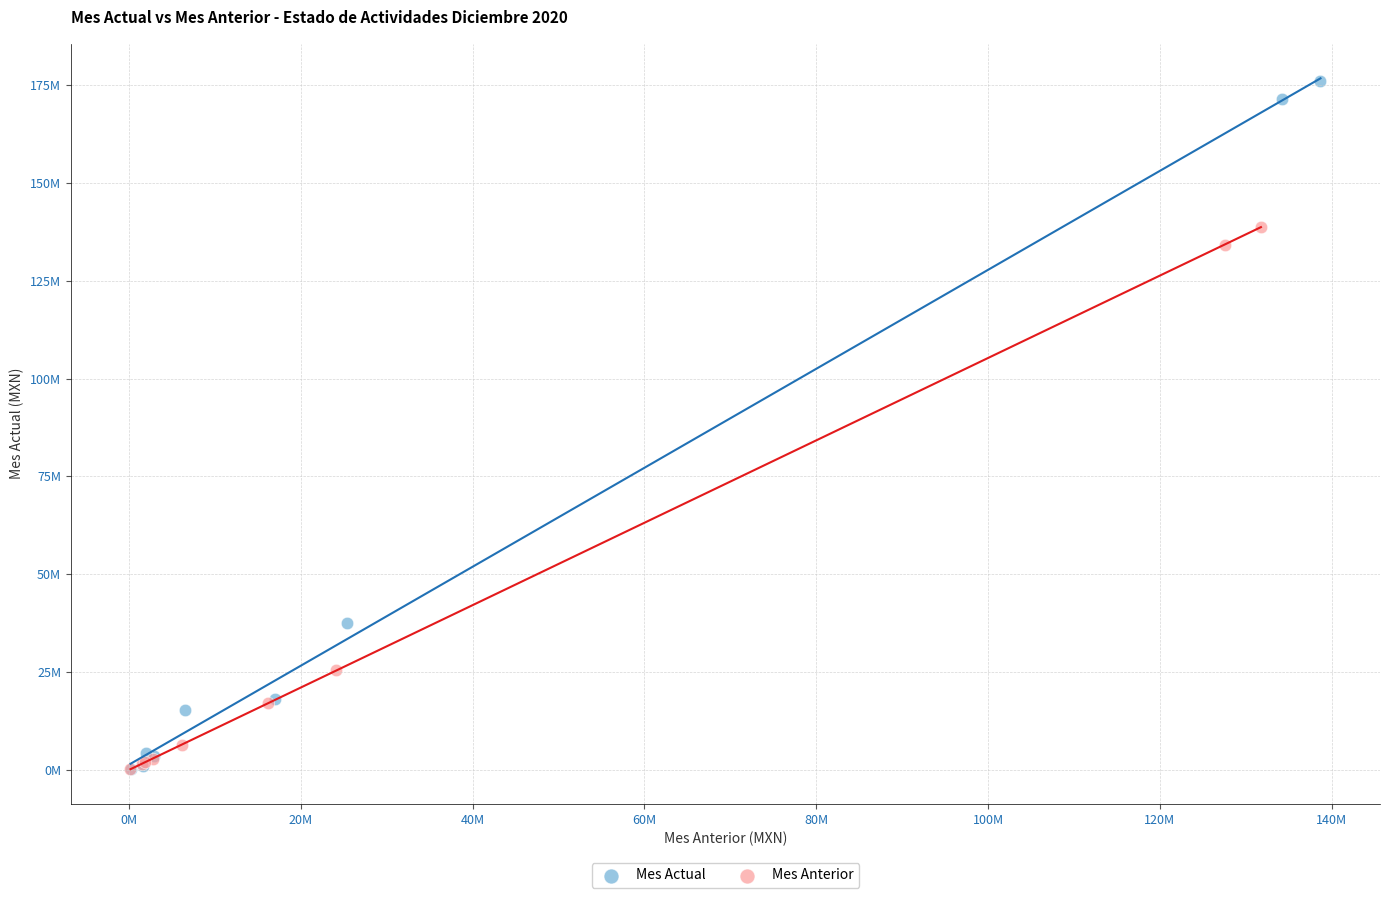

What are all the series names shown in the legend?

Mes Actual, Mes Anterior